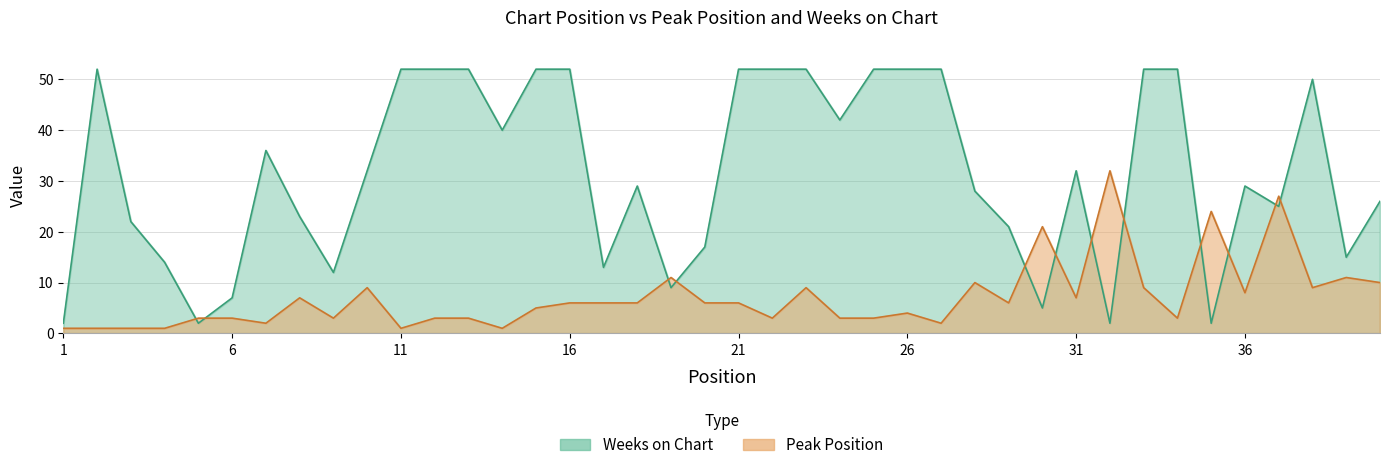

Between 22 and 40, which is larger?

40